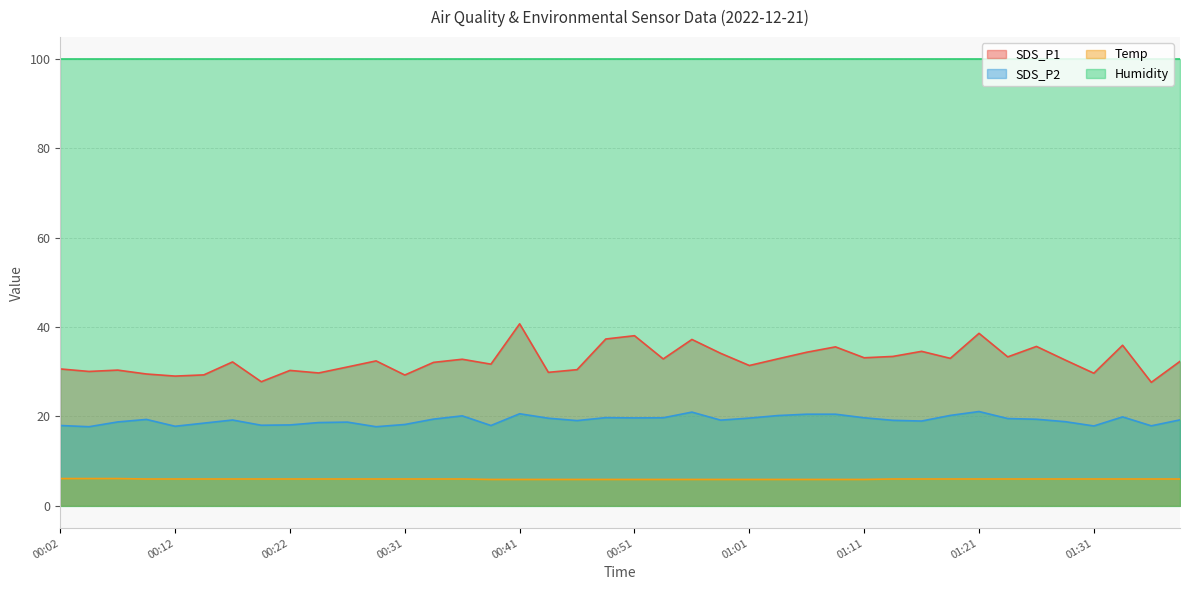

Where is SDS_P2 nearest to the value 19?

01:16